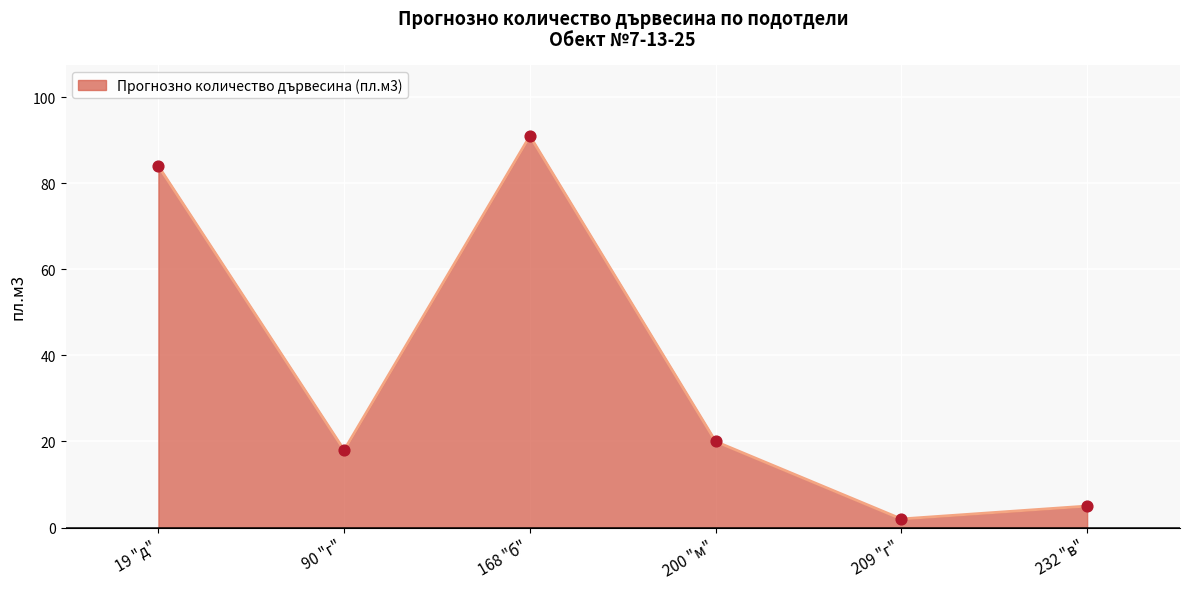

What is the change in value from 90 "г" to 209 "г"?

-16